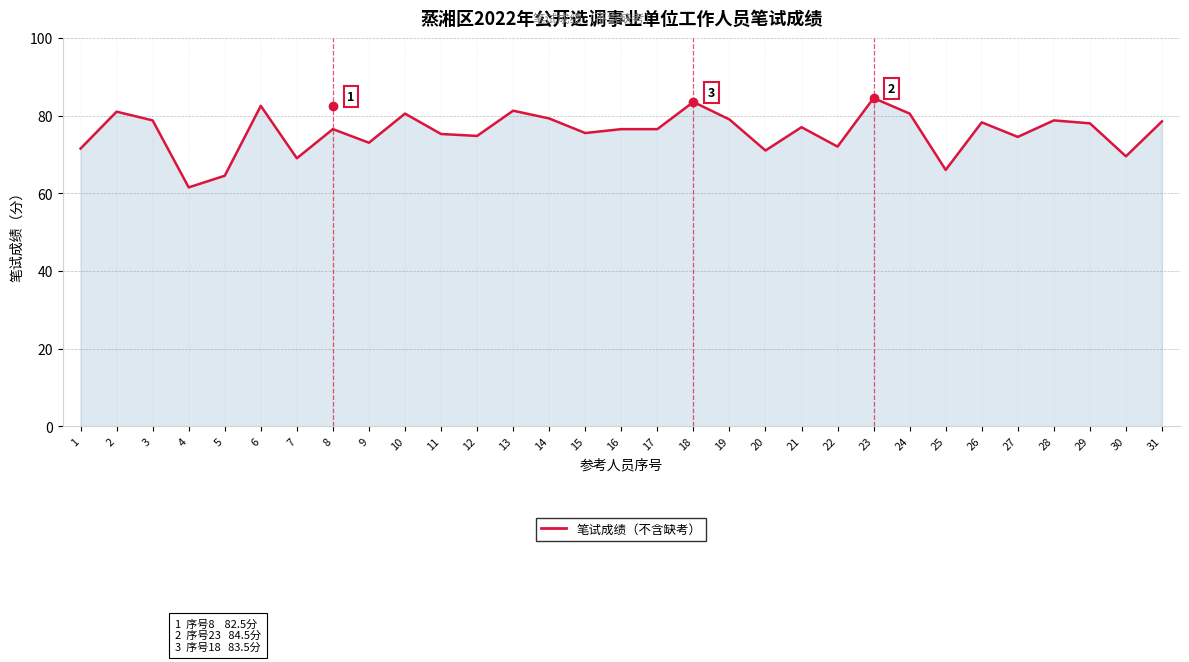

What is the greatest value displayed?

84.5